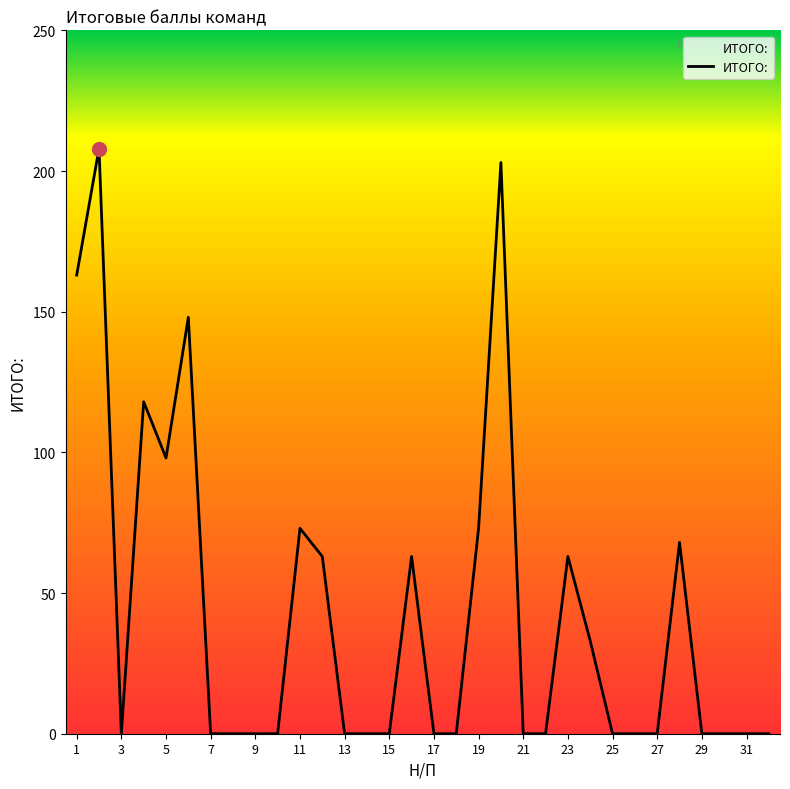

What is the sum of all values?

1374